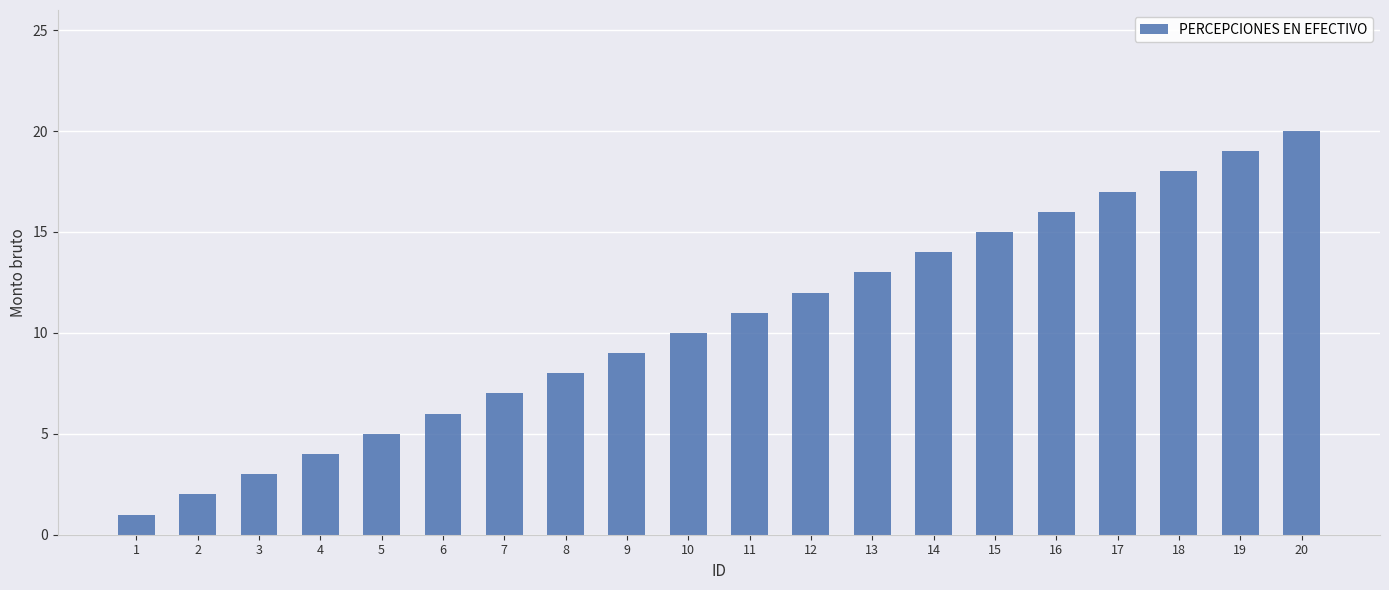

Where is the data nearest to the value 10?

10